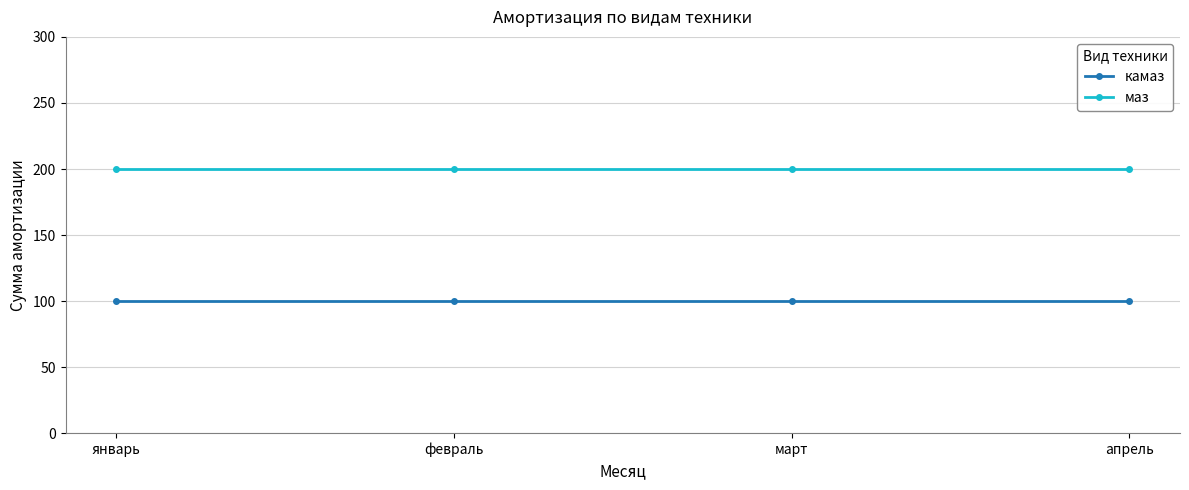

Which series has the largest total across all categories?

маз